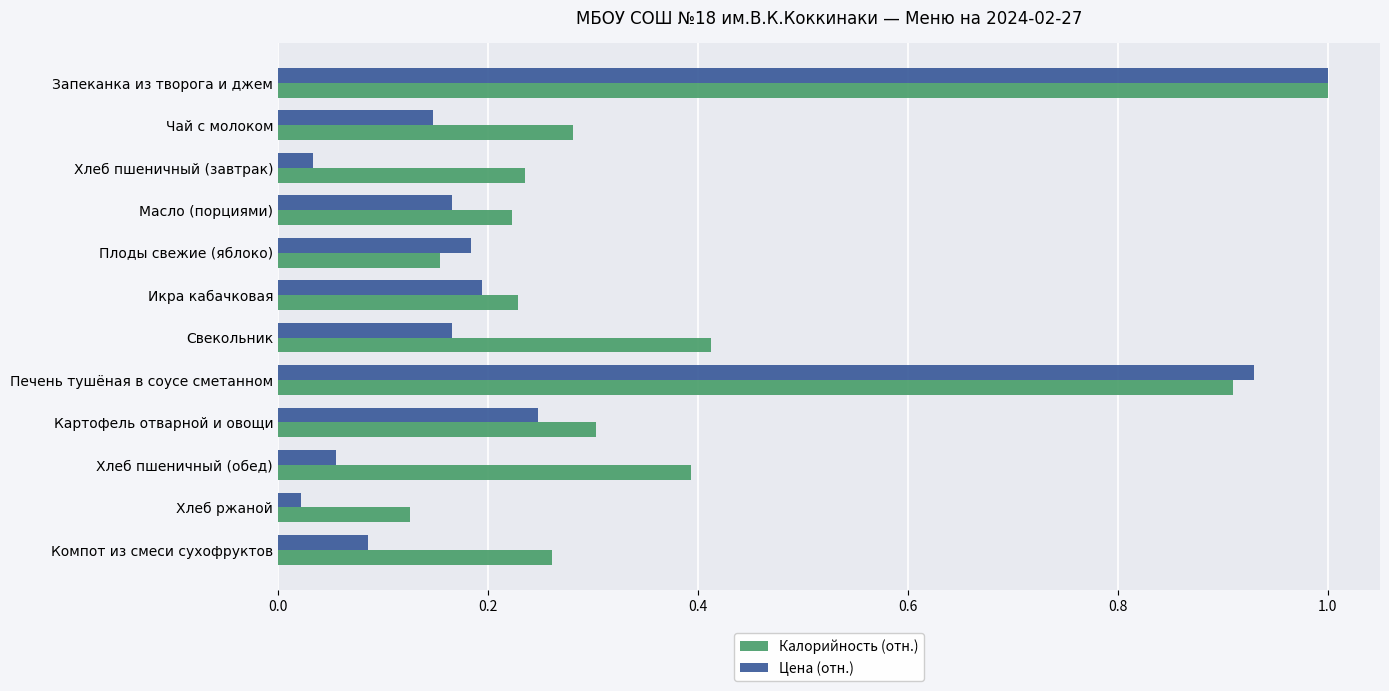

Which series has the largest range (max minus min)?

Цена (отн.)